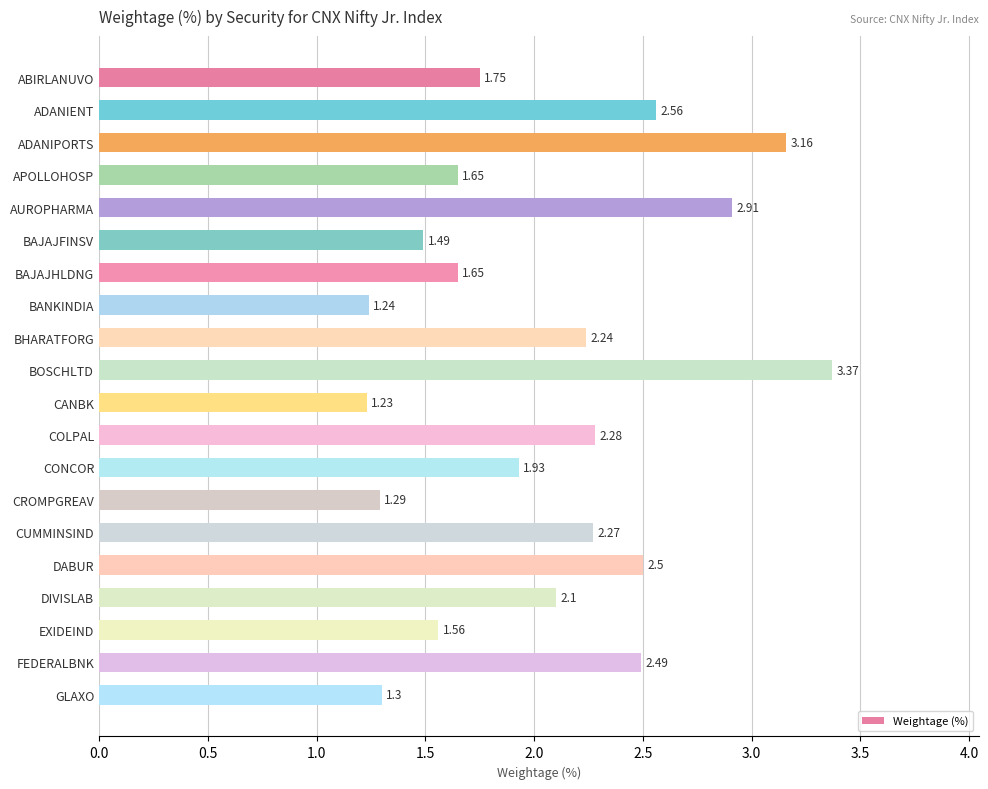

Approximately how many times larger is the value at COLPAL compared to CUMMINSIND?

1.0